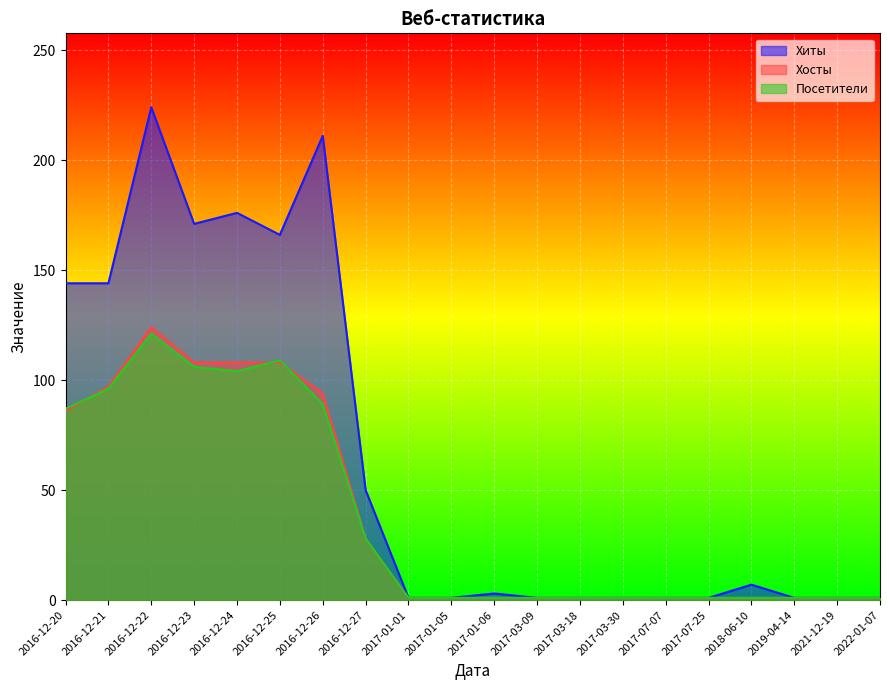

Between which two adjacent categories do Посетители and Хосты first intersect?

2016-12-20 and 2016-12-21